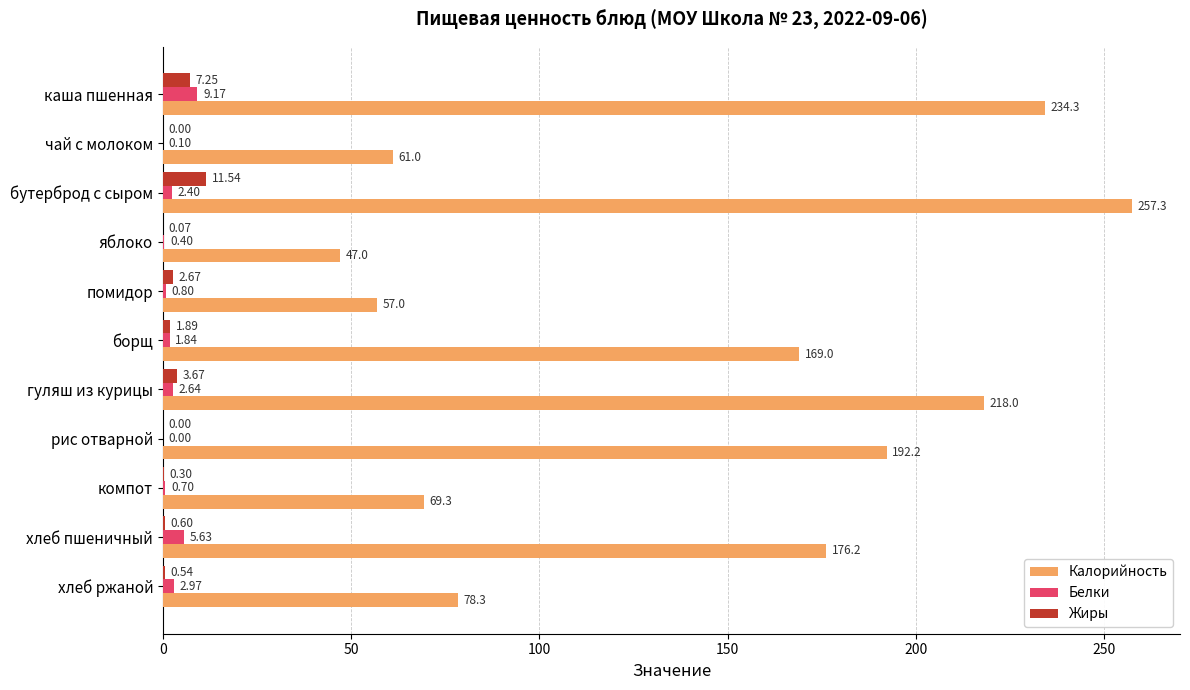

What is the sum of the Жиры values at борщ and хлеб пшеничный?

2.5